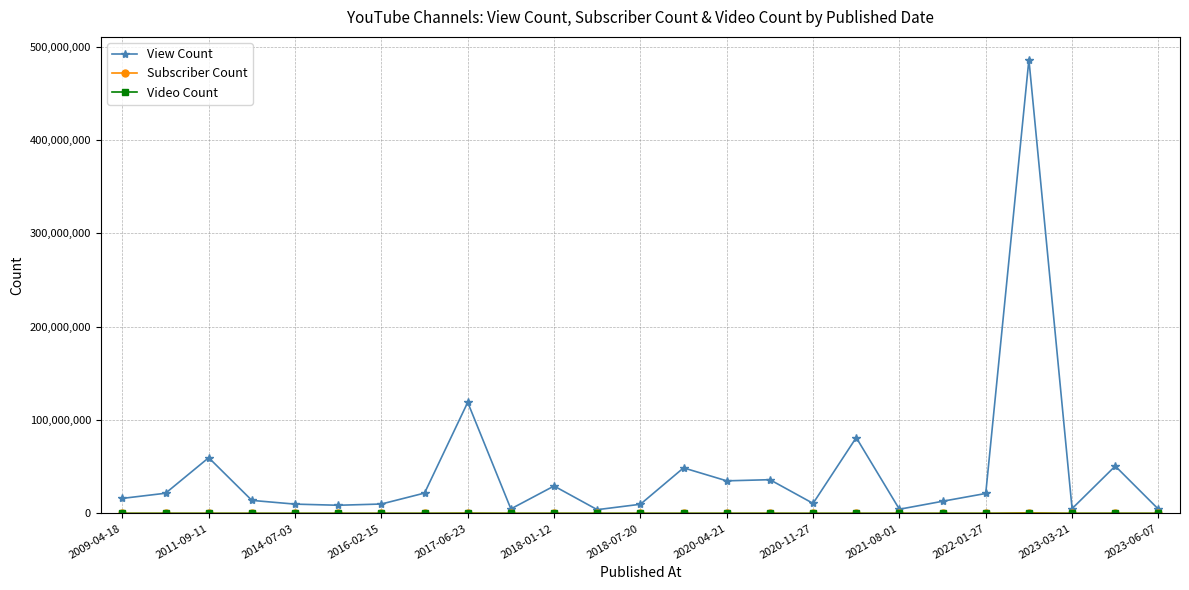

Which series has the largest range (max minus min)?

View Count